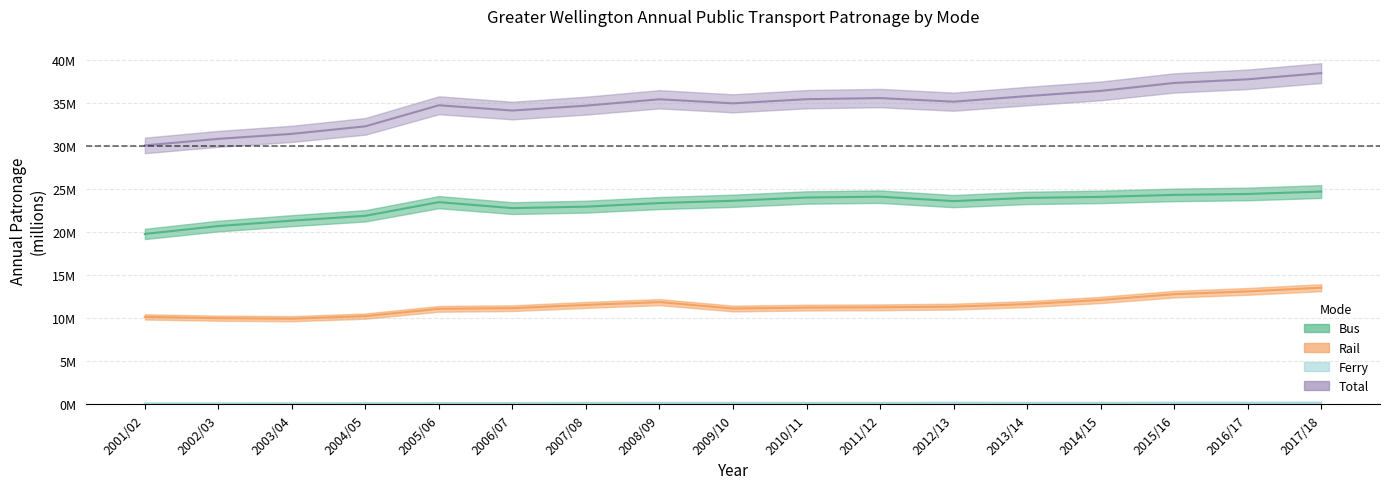

Which series changed the most between 2007/08 and 2012/13?

Bus